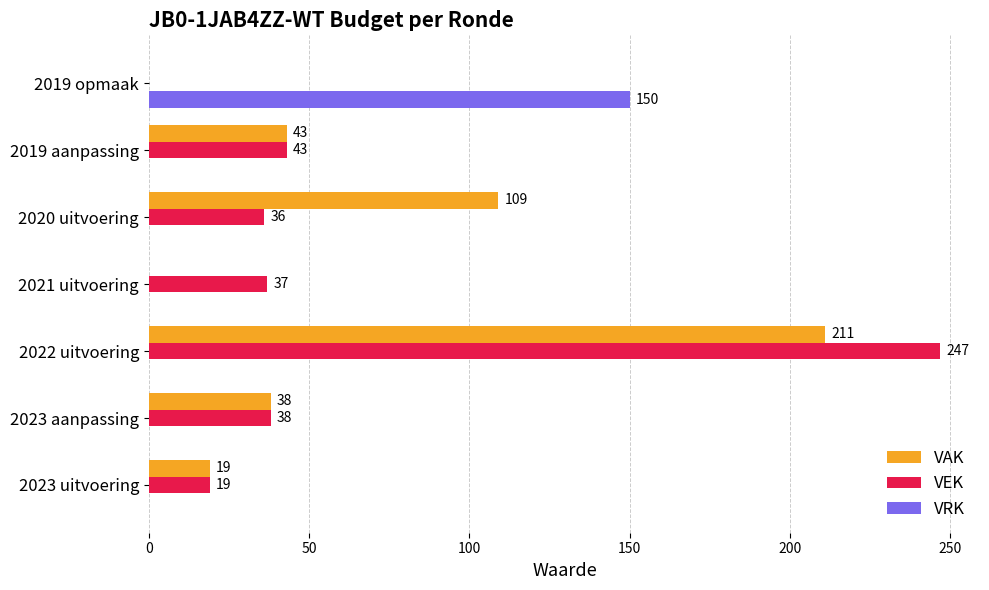

What is the sum of the VRK values at 2020 uitvoering and 2019 opmaak?

150